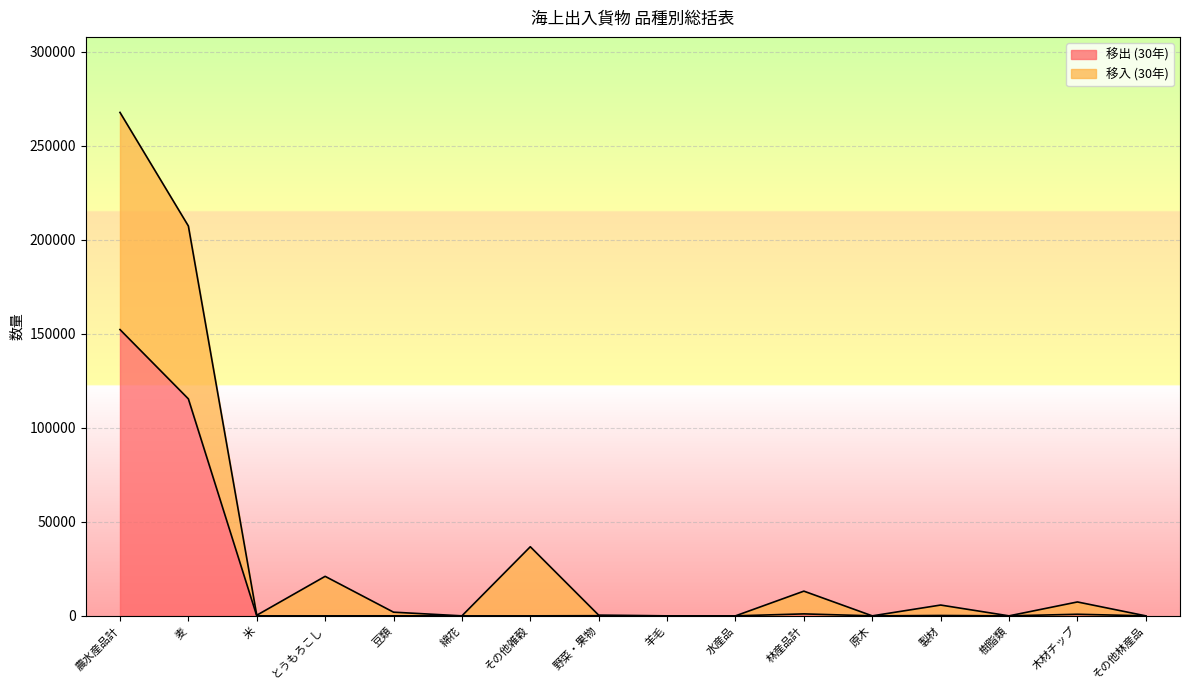

True or false: 移入 (30年) and 移出 (30年) cross at least once.

False